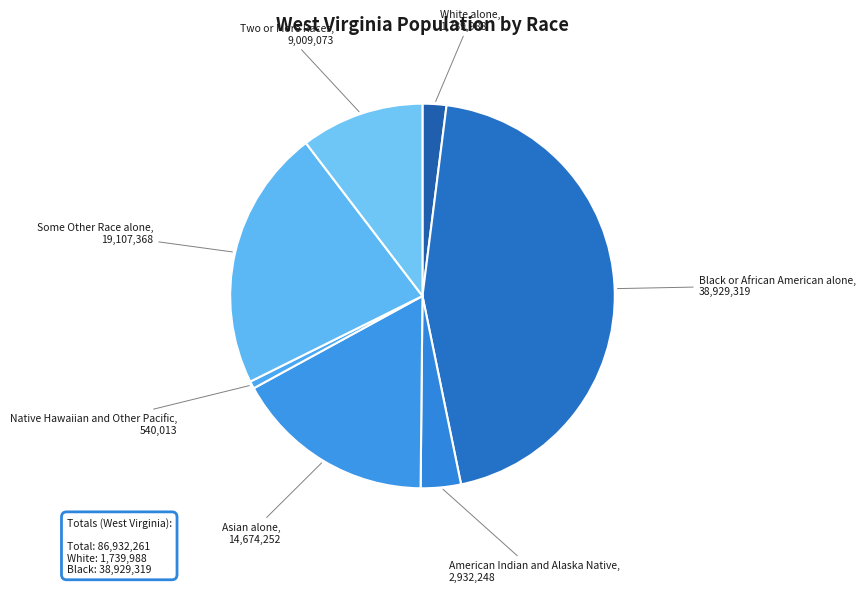

How many slices are in this pie chart?

7